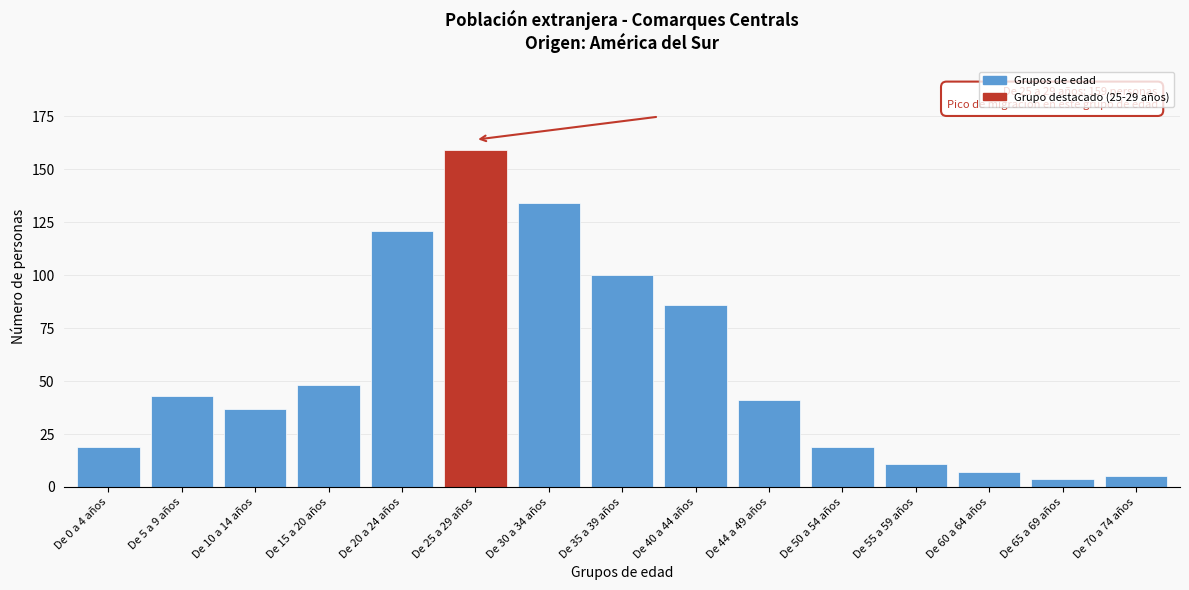

Reading left to right, list all the values displayed in this chart.

19	43	37	48	121	159	134	100	86	41	19	11	7	4	5